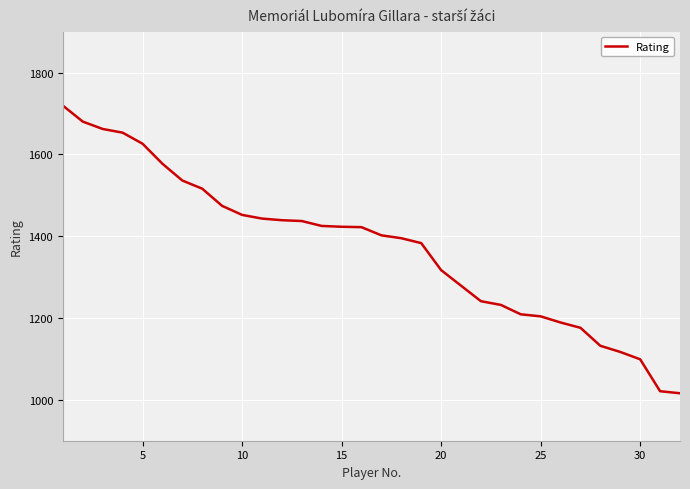

What is the smallest value displayed?

1016